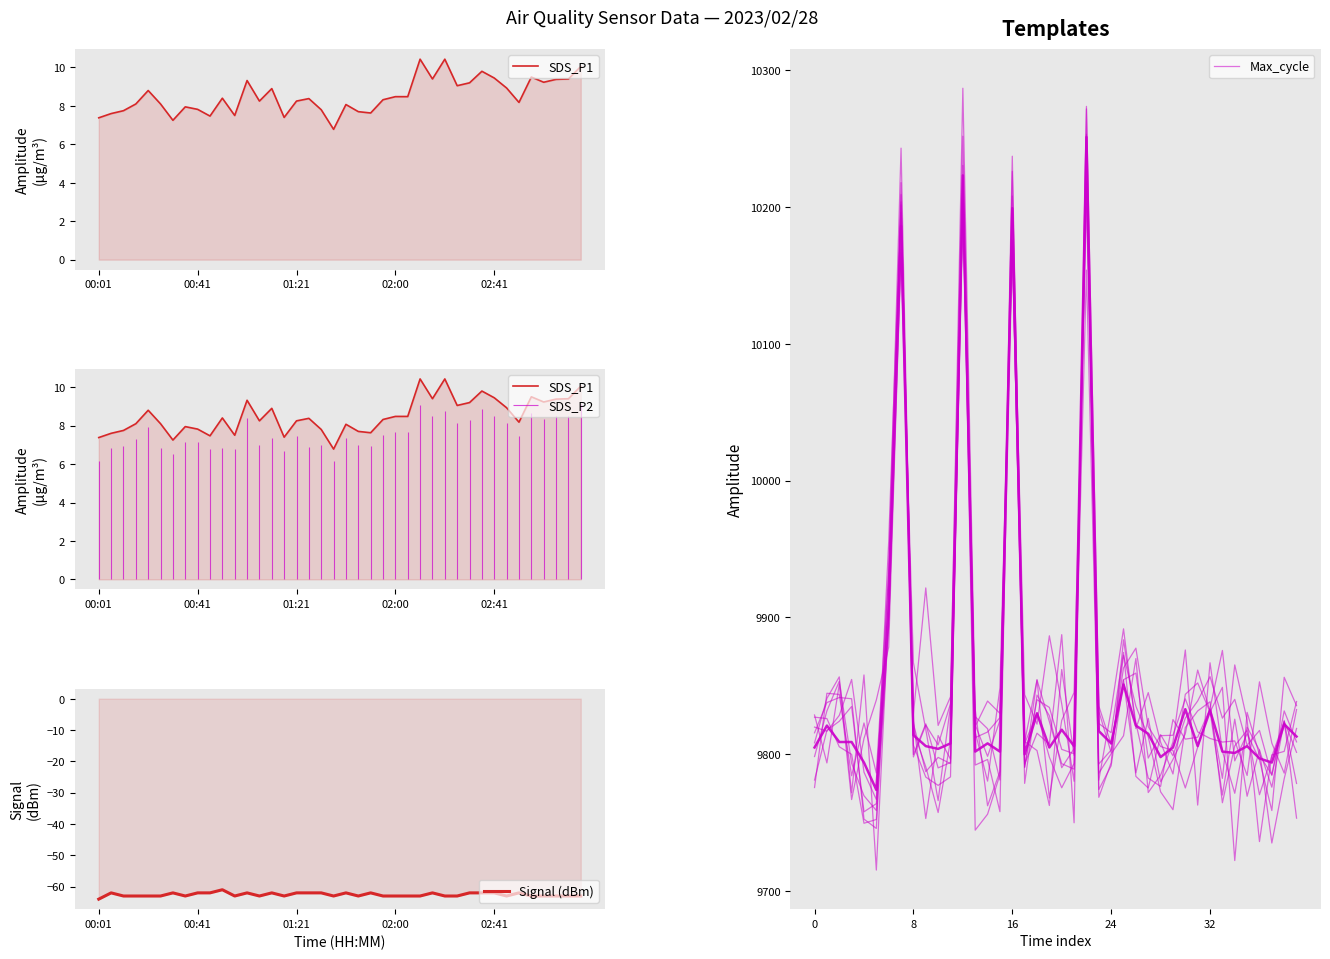

Which series has the widest spread of values?

Max_cycle